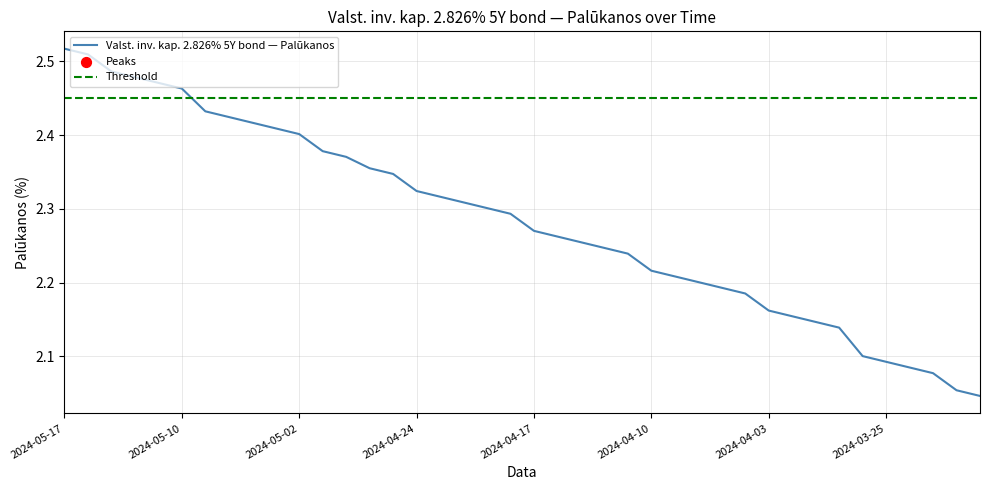

Which has a higher value, 2024-04-15 or 2024-05-06?

2024-05-06